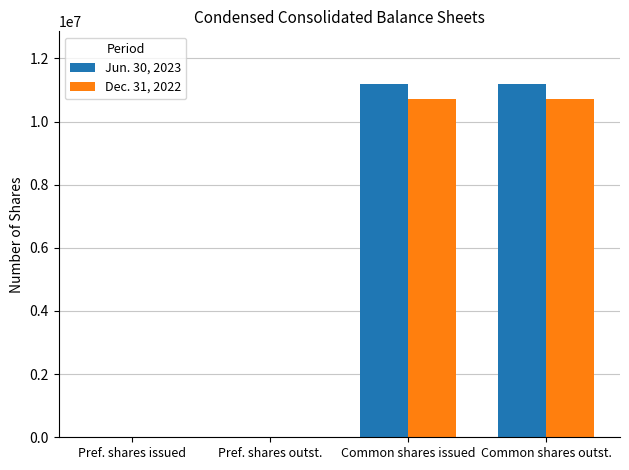

Between Pref. shares issued and Common shares outst., which series saw the biggest shift?

Jun. 30, 2023